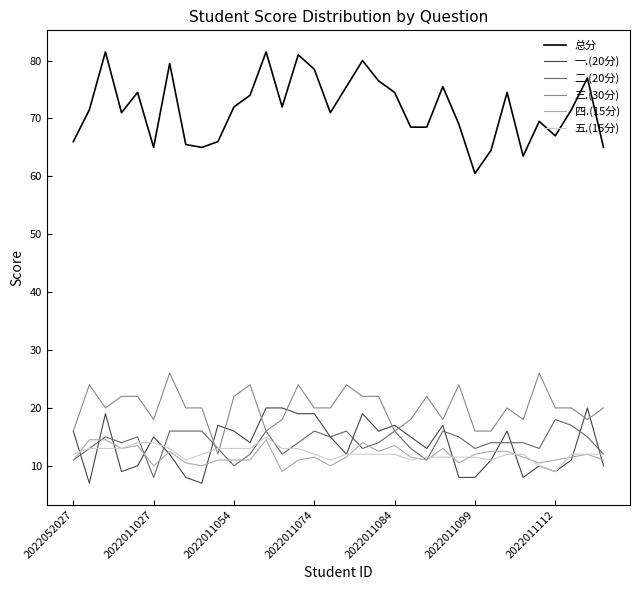

What is the sum of all 一.(20分) values?

463.0